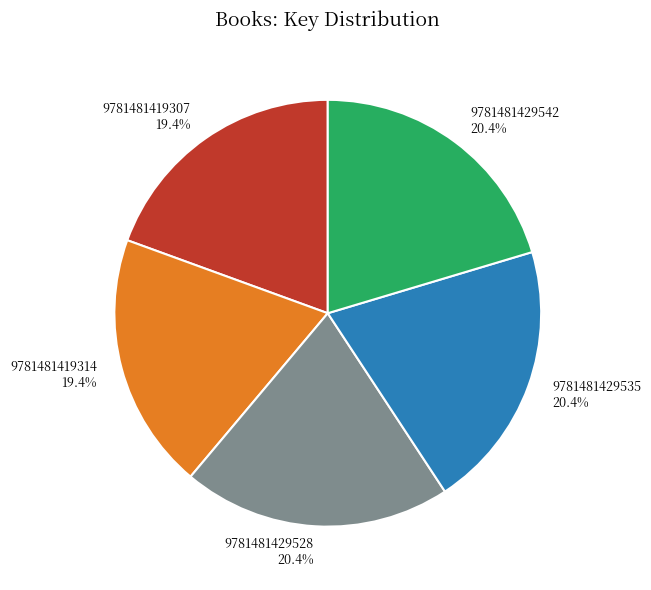

What is the total percentage of 9781481419314 and 9781481429535?

39.8%